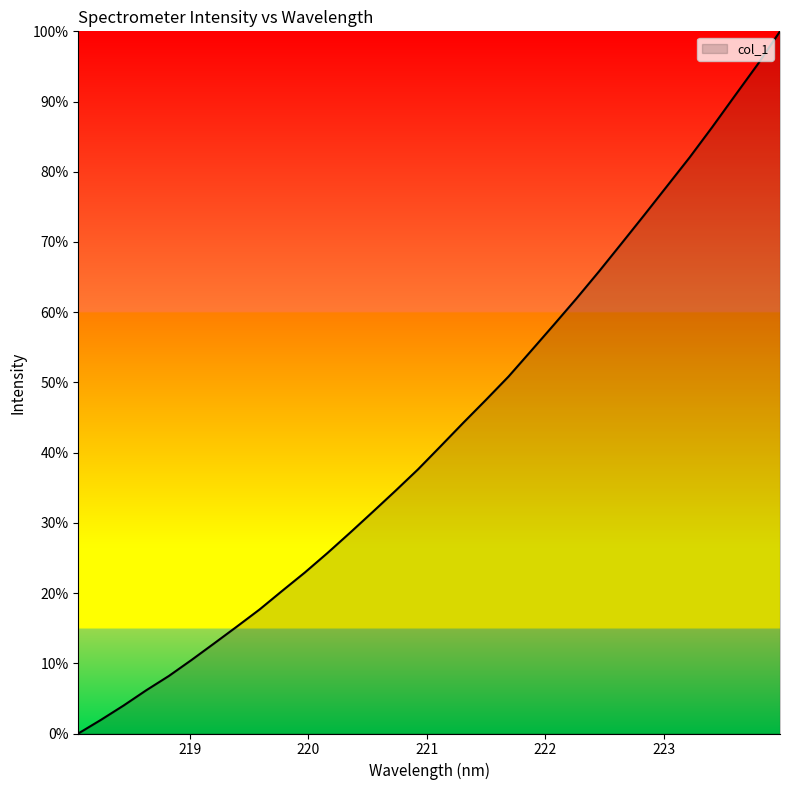

What is the maximum value shown in the chart?

100.0